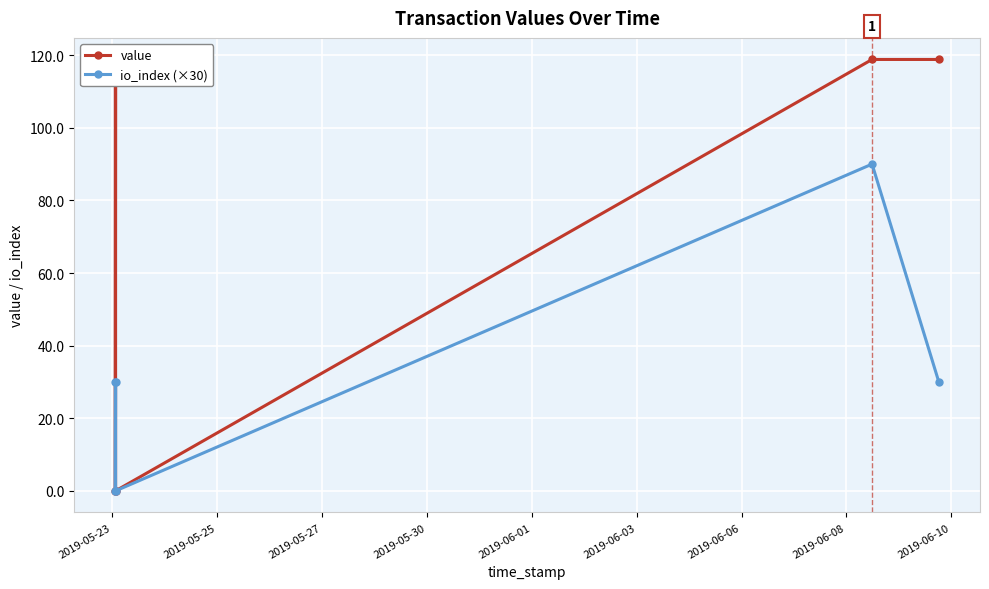

Where is the first local minimum for io_index (×30)?

2019-05-23